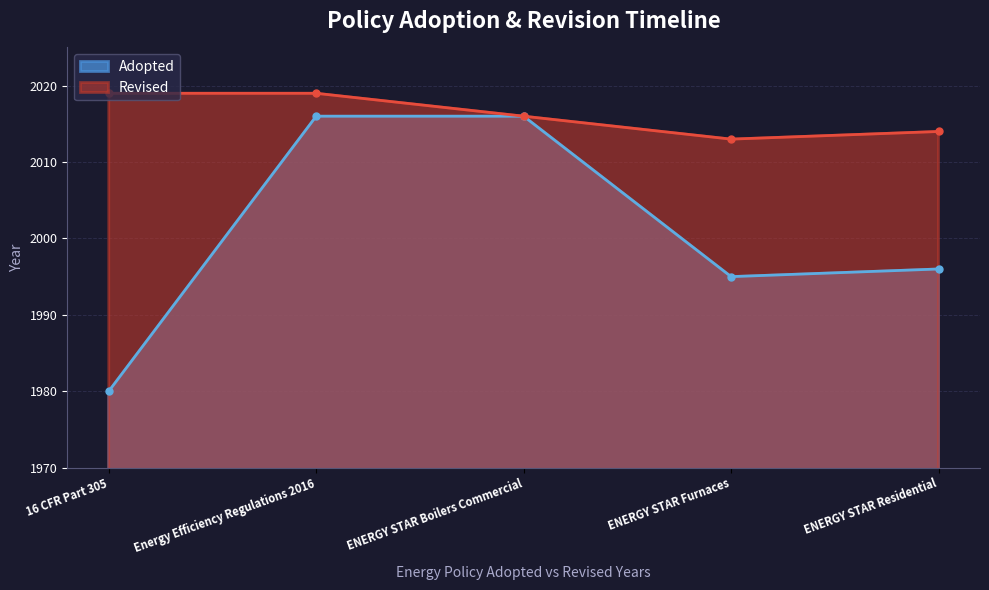

Approximately how many times larger is the value at Energy Efficiency Regulations 2016 compared to 16 CFR Part 305?

1.0